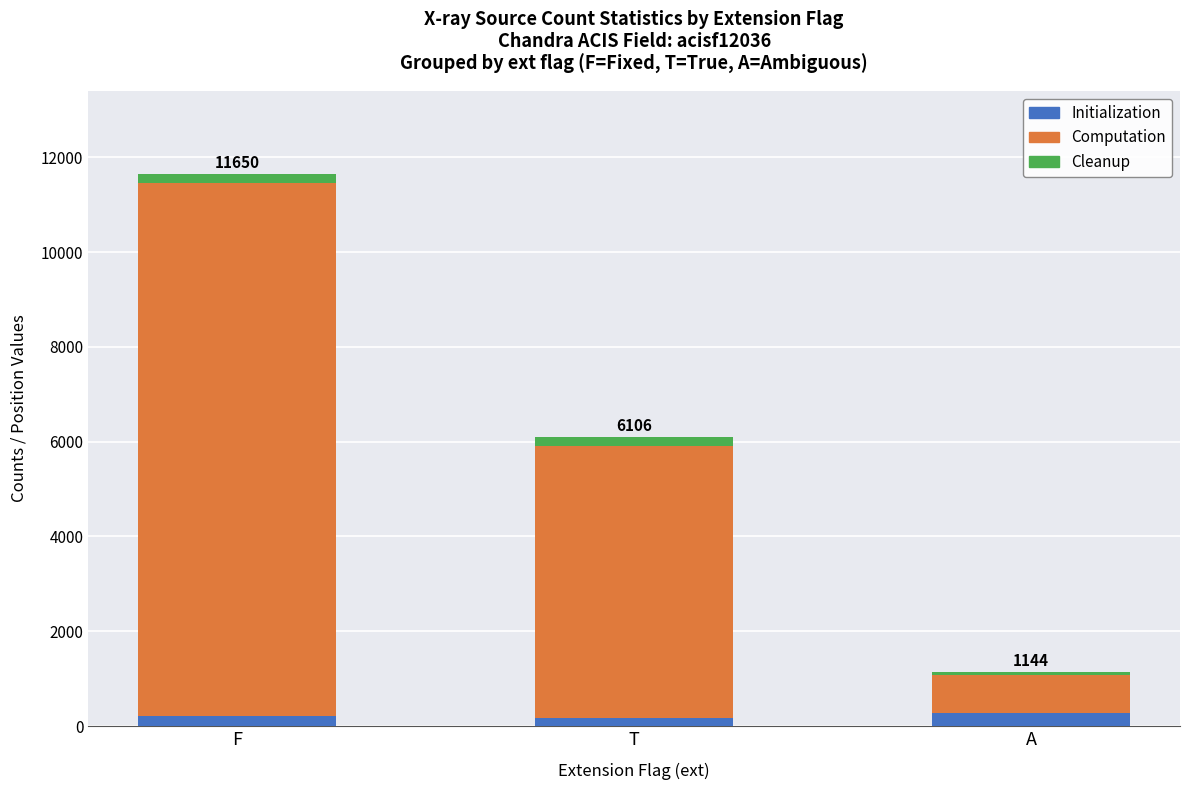

At which category is the sum across all series the highest?

F